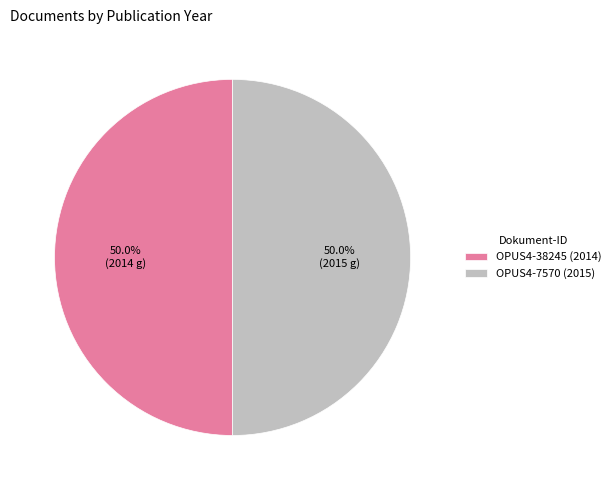

Is it true that OPUS4-7570 is 38% of the pie?

False